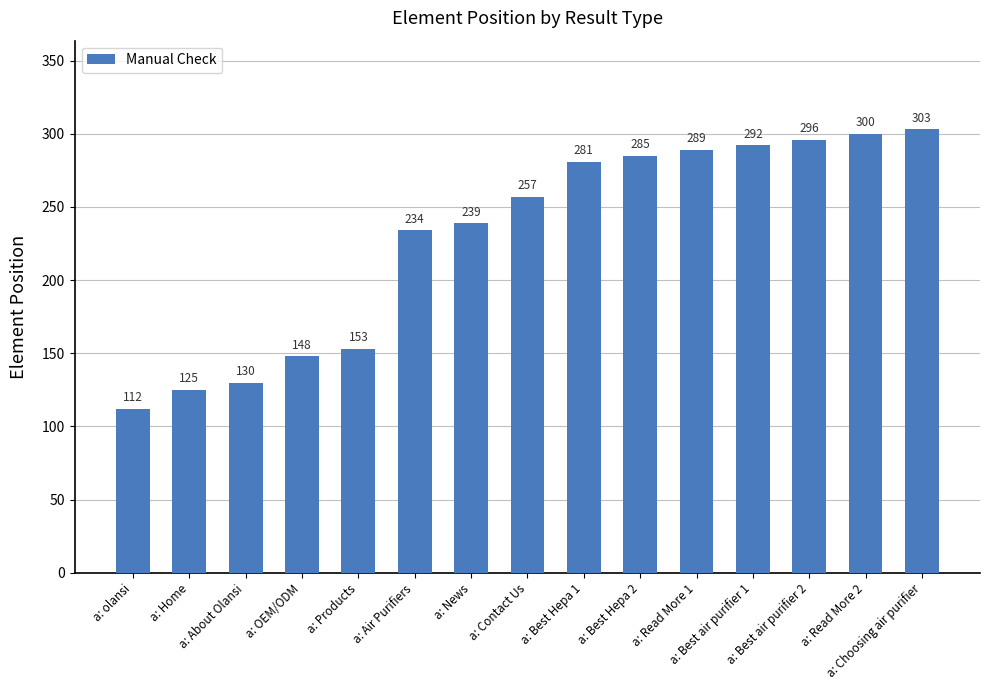

What is the value of the 13th bar from the left?

296